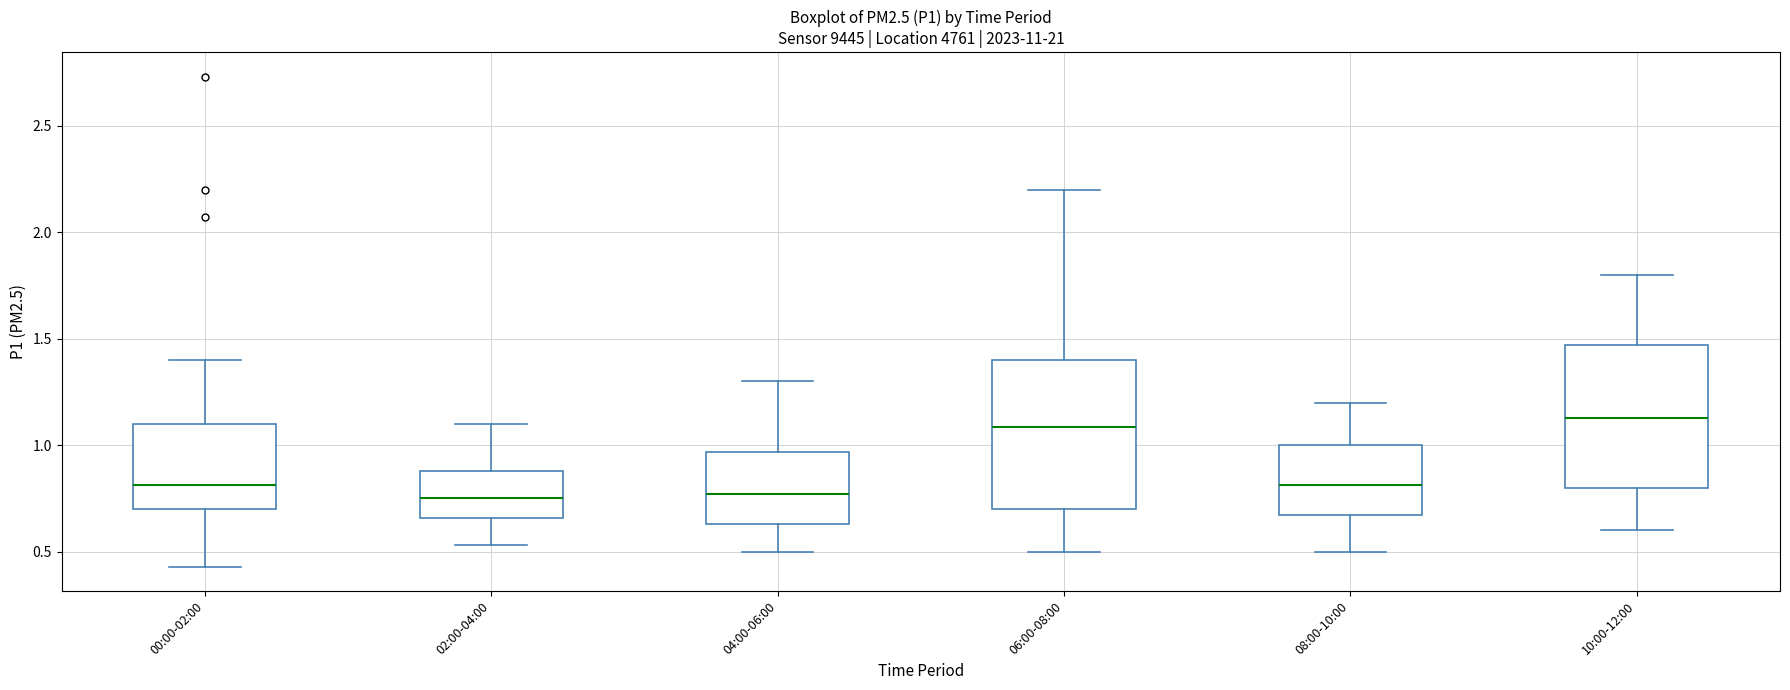

Reading left to right, transcribe this box plot: for each box, give where its median line is, the range the box spans, and where its two whiskers end, as read against the y-axis. The values are not printed on the chart, so give them approximately, as read against the axis.

00:00-02:00: median 0.80, box 0.70 to 1.10, whiskers 0.45 to 1.40
02:00-04:00: median 0.75, box 0.65 to 0.90, whiskers 0.55 to 1.10
04:00-06:00: median 0.75, box 0.65 to 0.95, whiskers 0.50 to 1.30
06:00-08:00: median 1.10, box 0.70 to 1.40, whiskers 0.50 to 2.20
08:00-10:00: median 0.80, box 0.65 to 1.00, whiskers 0.50 to 1.20
10:00-12:00: median 1.15, box 0.80 to 1.45, whiskers 0.60 to 1.80